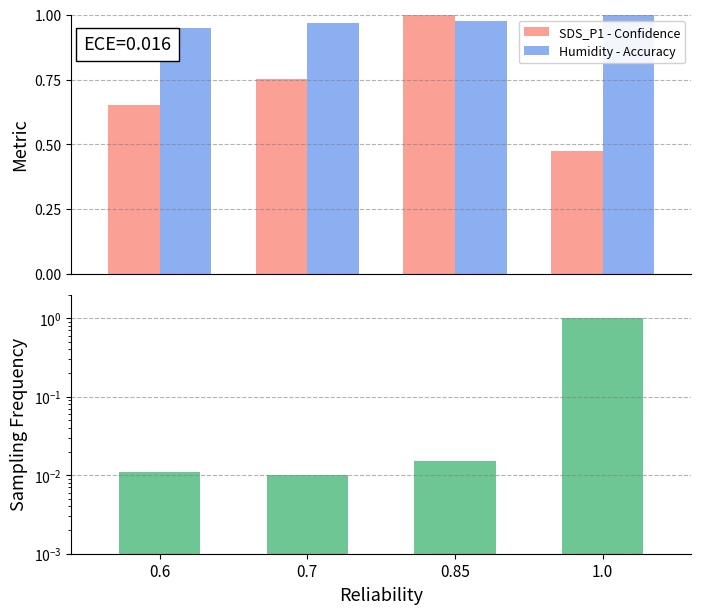

What is the maximum value for Sampling Frequency?

1.0